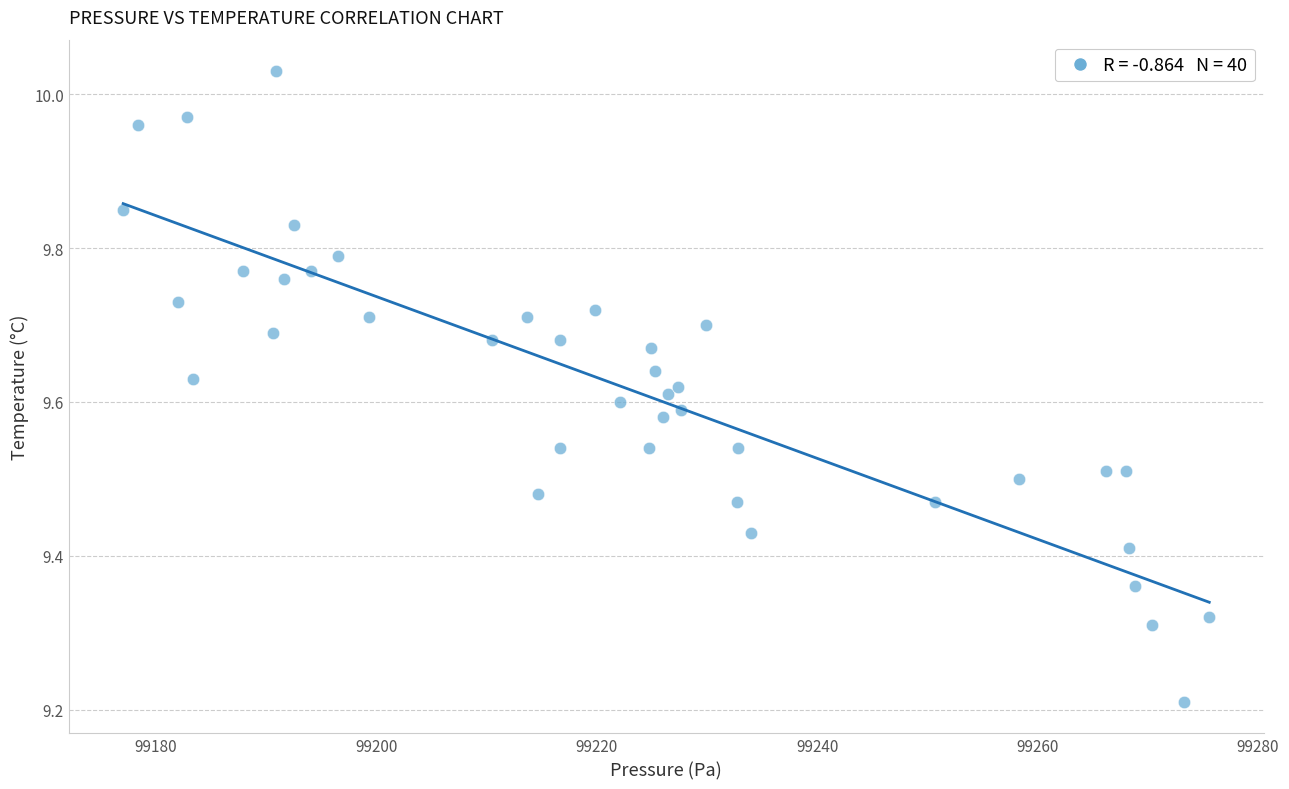

What is the range of X values (max minus min)?

98.6